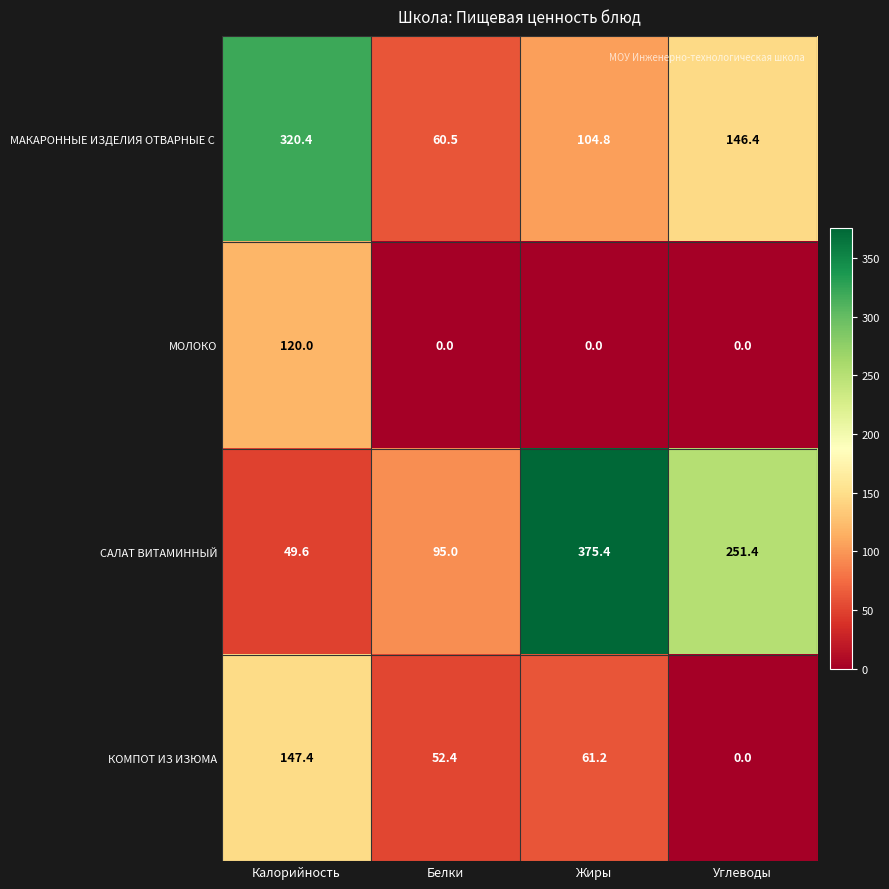

How many data points does each series have?

4